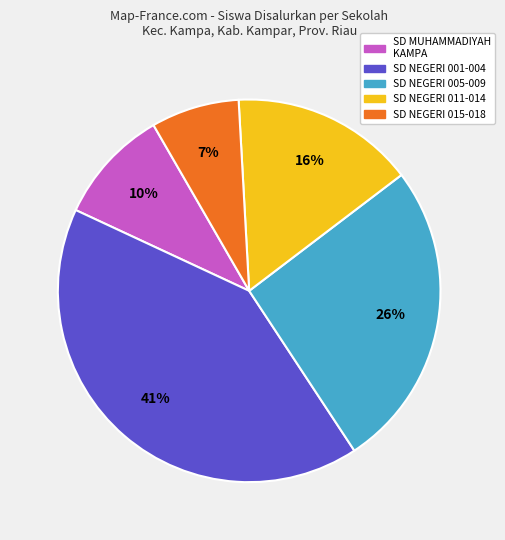

To the nearest percent, what is the difference between the largest and smallest slice percentages?

34%